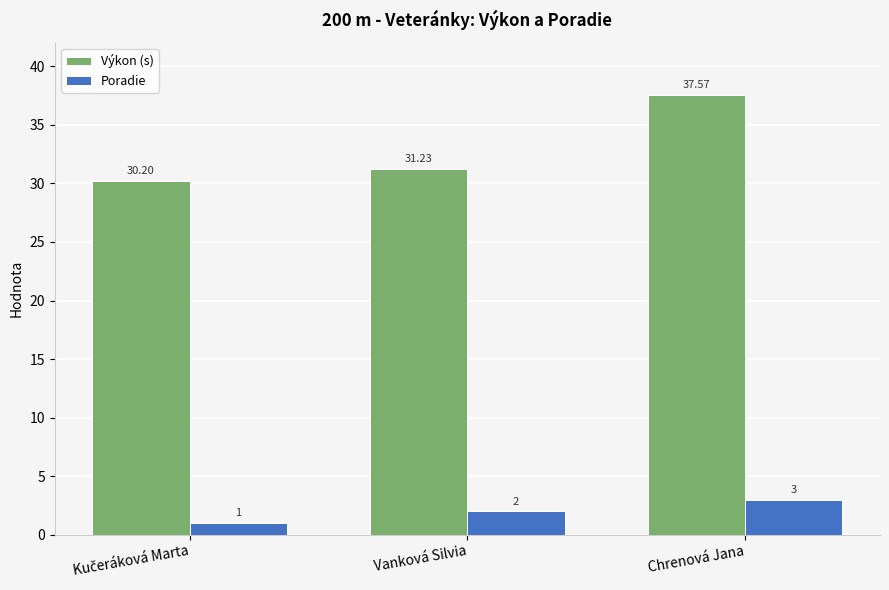

What is the maximum value for Výkon (s)?

37.6